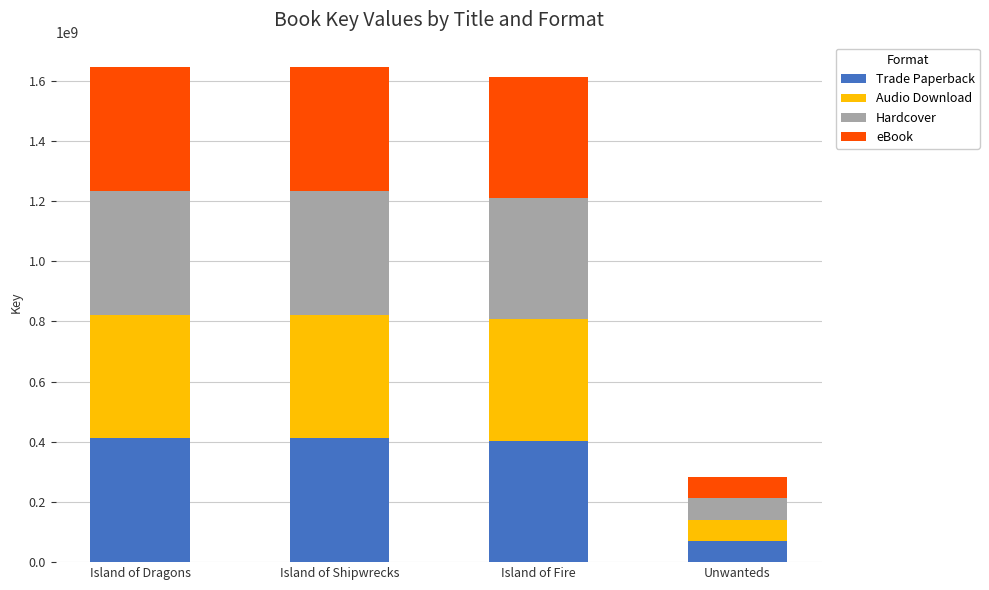

The value of Trade Paperback at Unwanteds is 70727444. True or false?

True